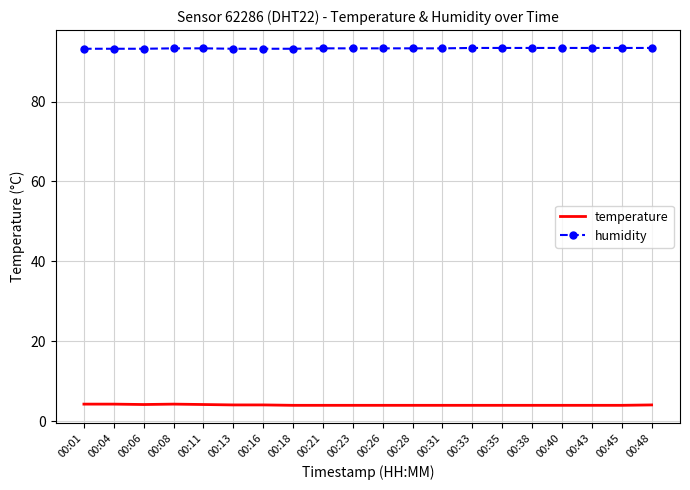

What is the sum of all temperature values?

81.6